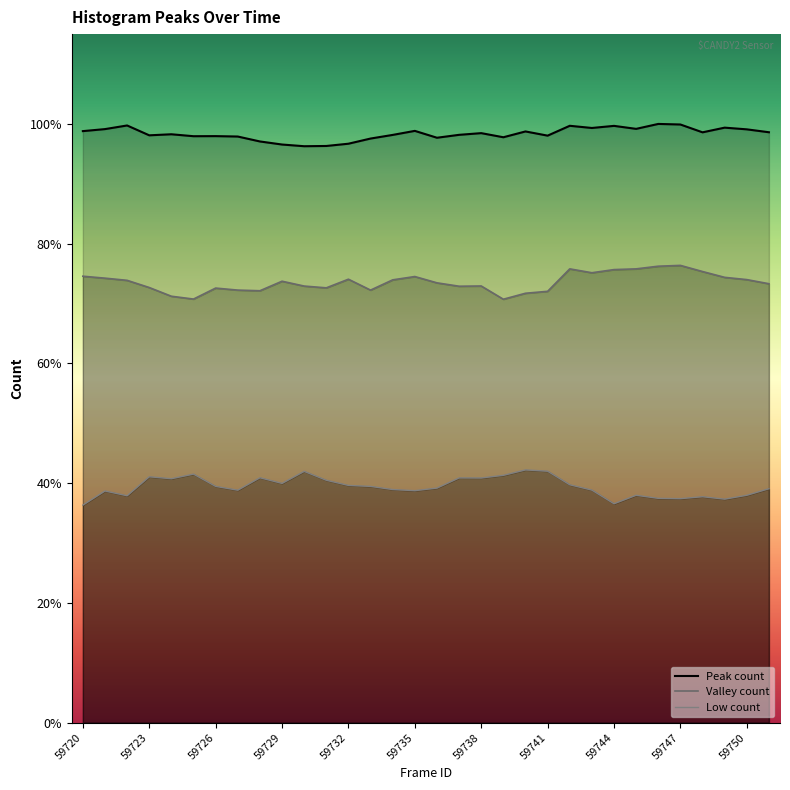

List the labels in order of value, smallest first.

59730, 59731, 59729, 59732, 59728, 59733, 59736, 59739, 59727, 59725, 59726, 59741, 59723, 59734, 59737, 59724, 59738, 59748, 59751, 59740, 59720, 59735, 59750, 59721, 59745, 59743, 59749, 59744, 59742, 59722, 59747, 59746